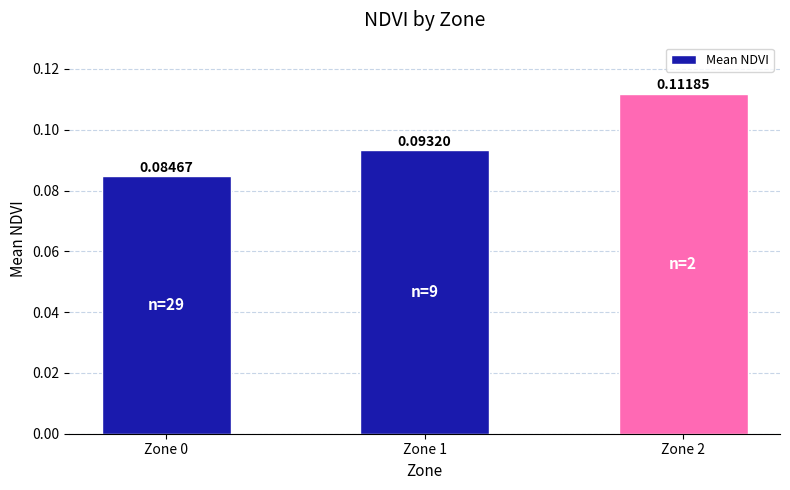

Are the bars horizontal?

No